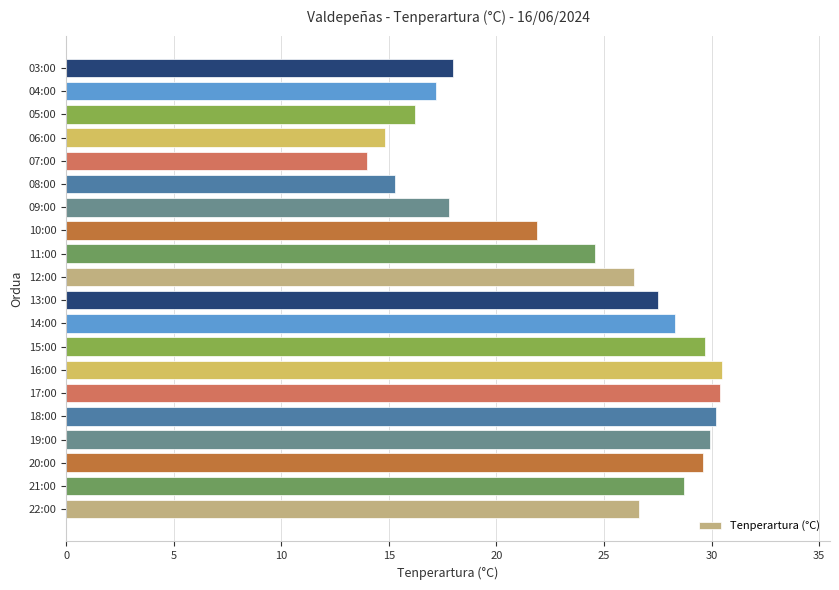

At which label is the value closest to 22?

10:00